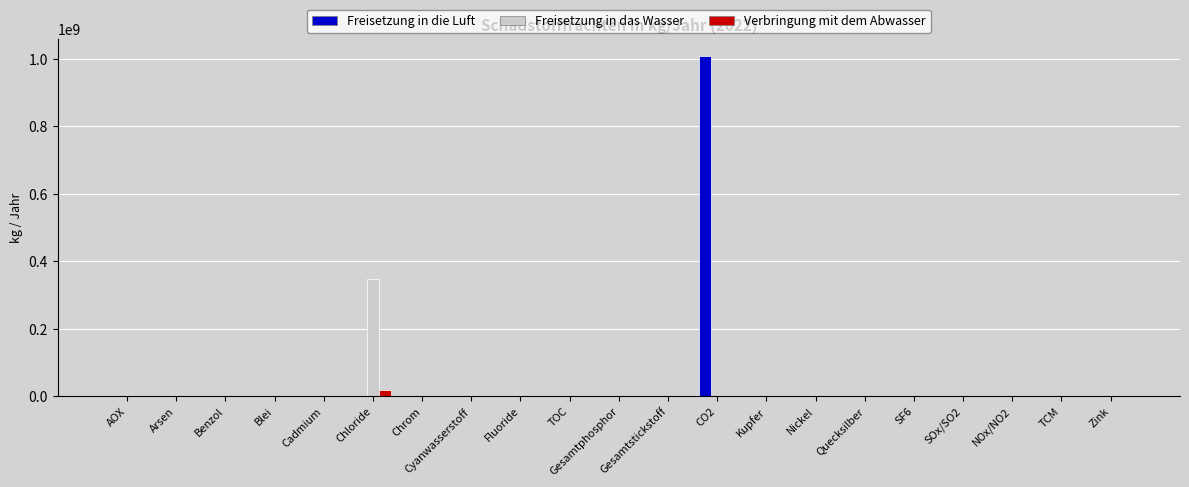

How many groups of bars are there?

21